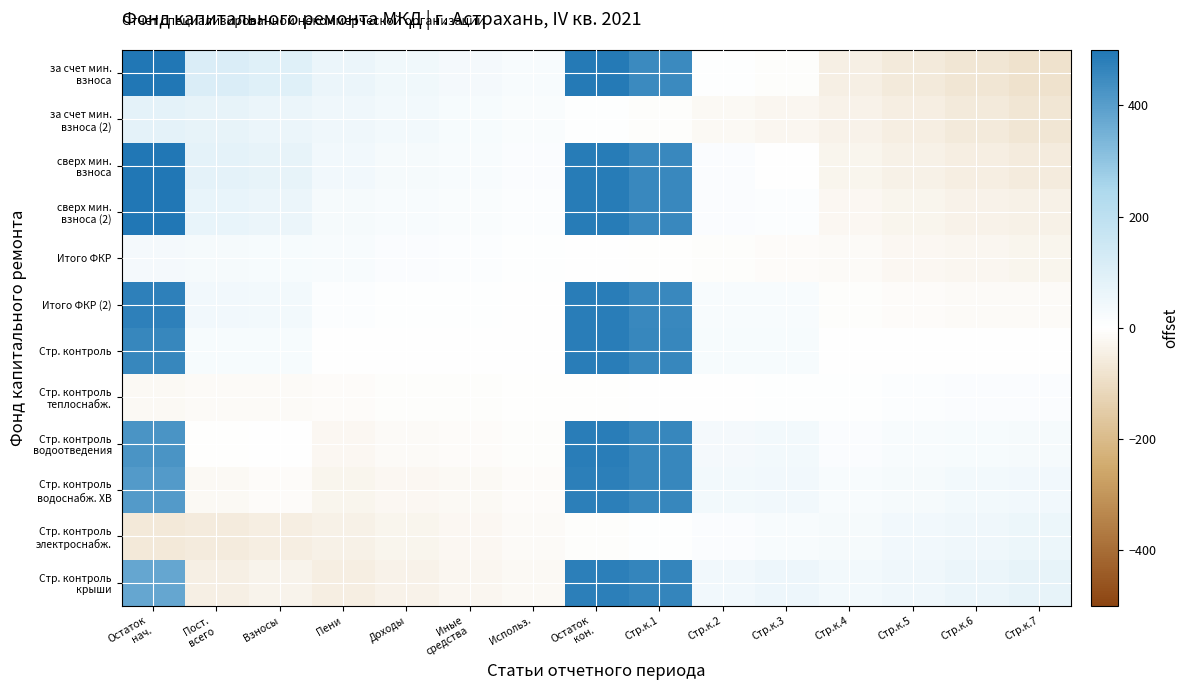

What is the total value across all series at Иные
средства?

32.6